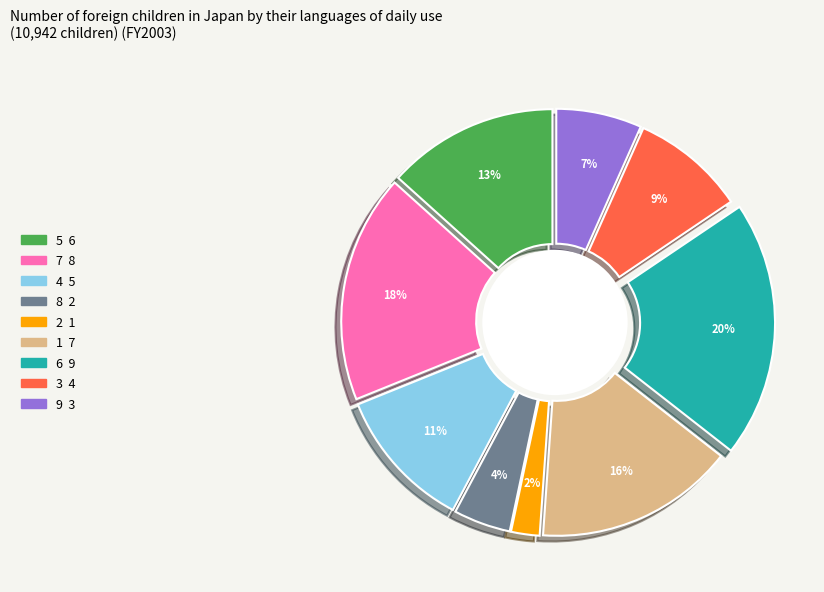

Count the number of slices in the pie.

9